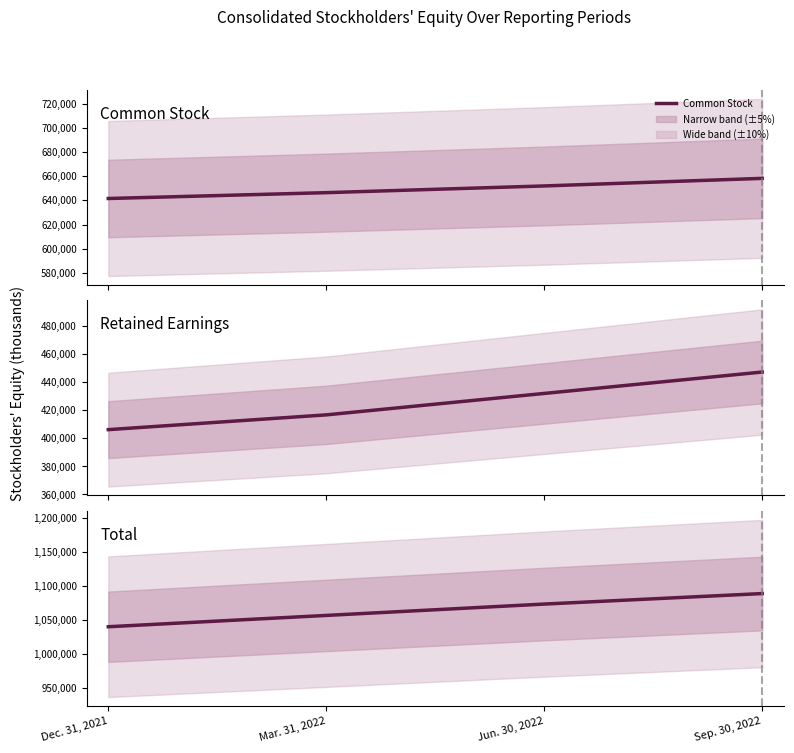

The value of Retained Earnings at Mar. 31, 2022 is 640716. True or false?

False